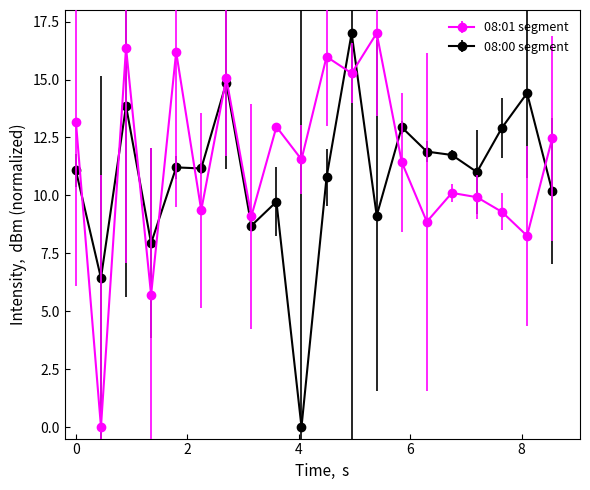

What is the difference between the maximum and second lowest values in the 08:01 segment series?

11.3